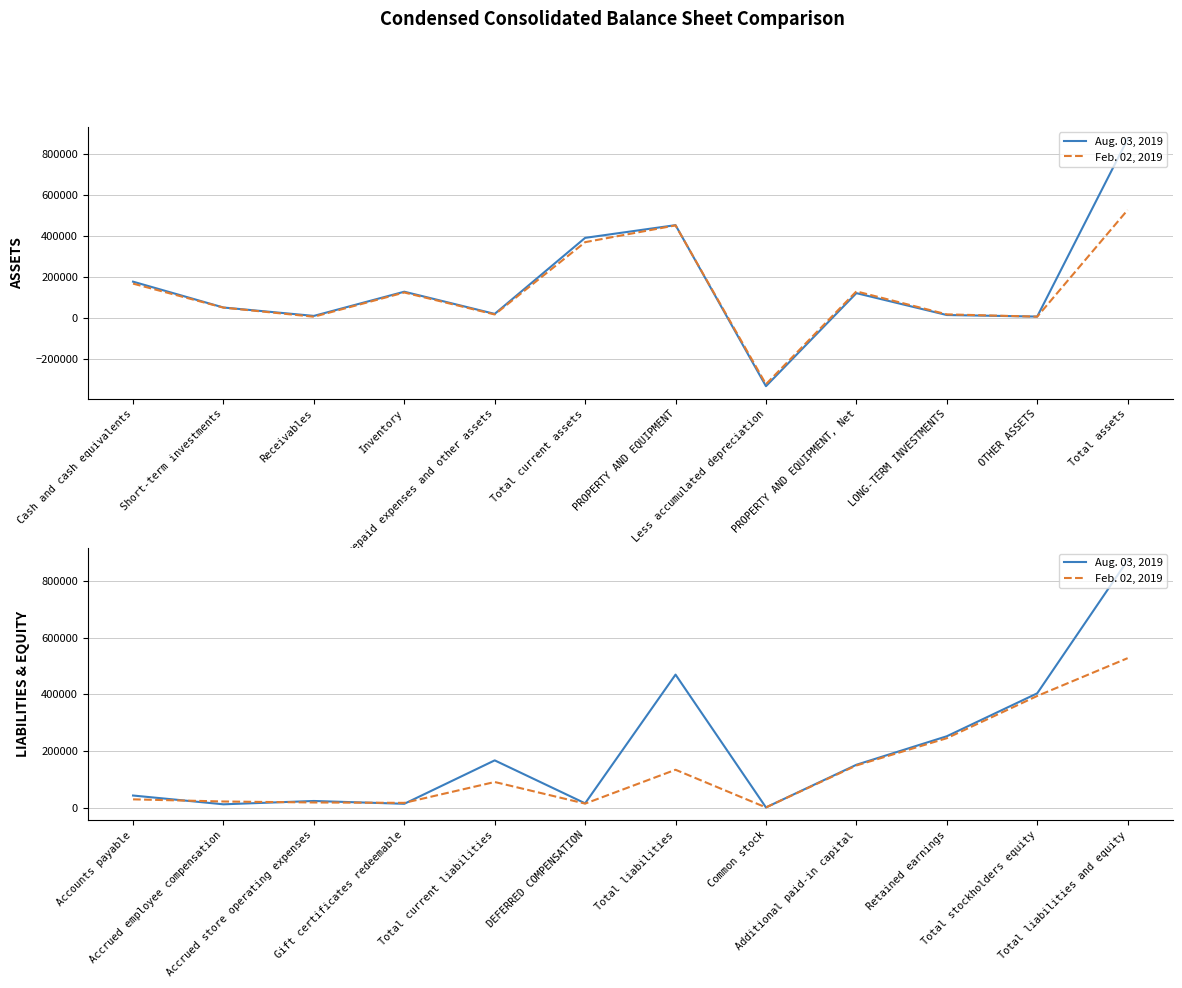

Is this an area chart (filled region under the line)?

No